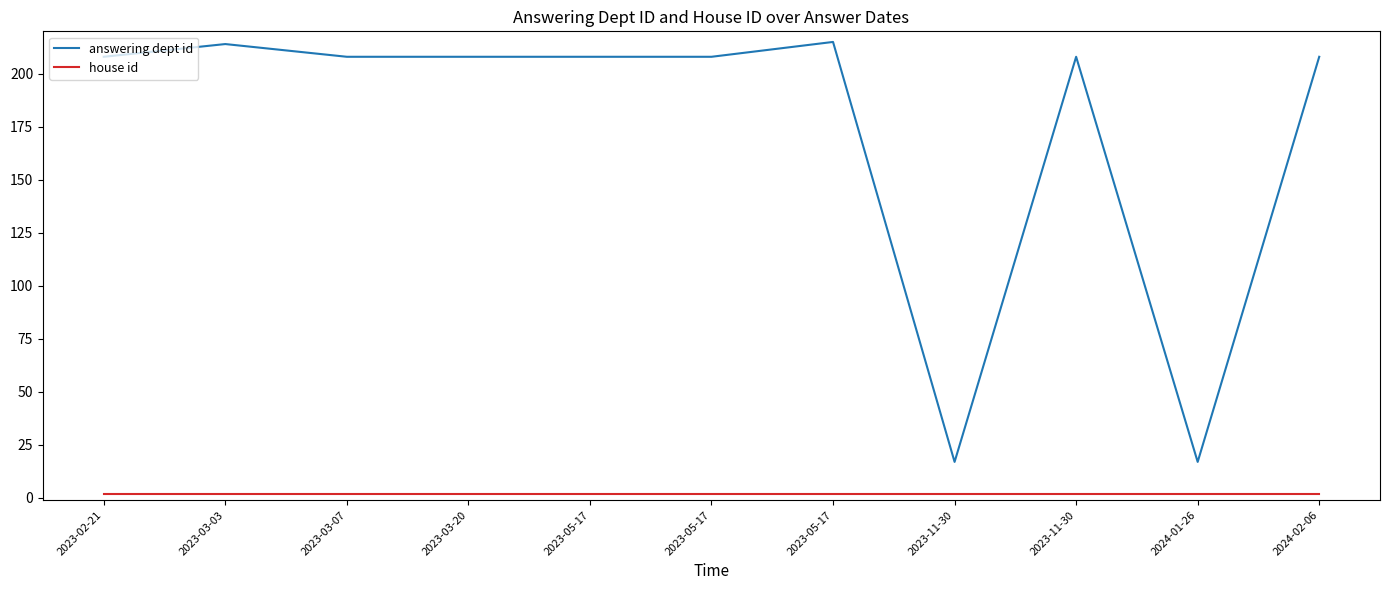

Which category has the highest value in the house id series?

2023-02-21